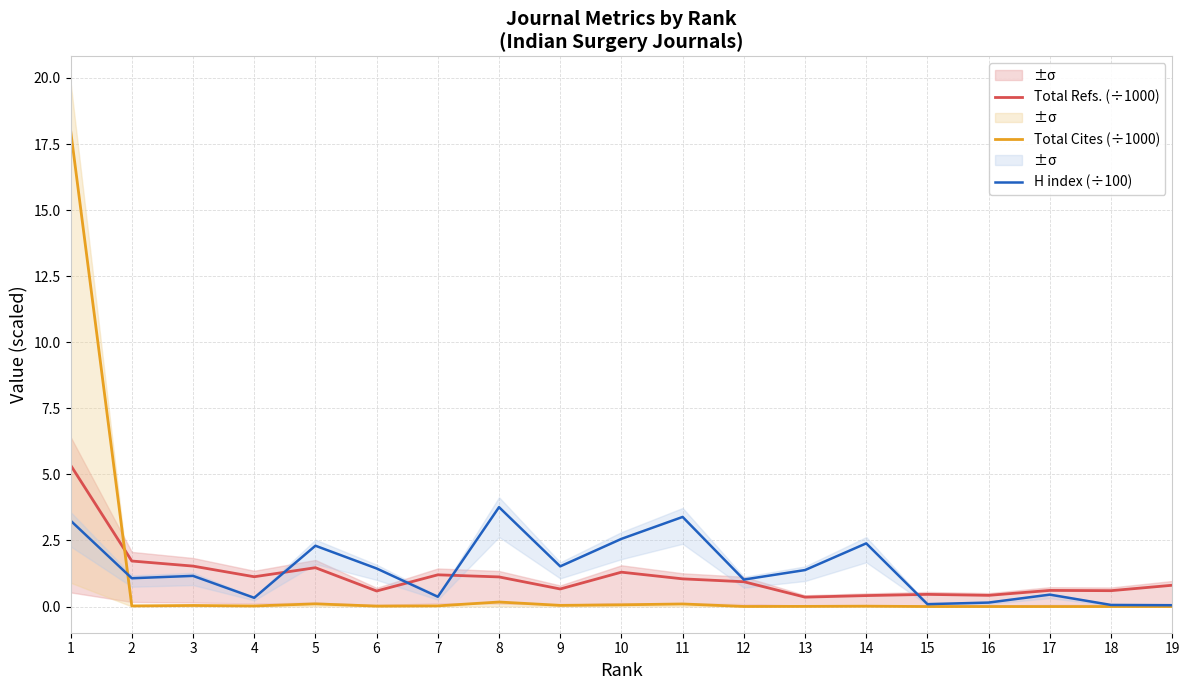

Between which two adjacent categories do Total Refs. (÷1000) and Total Cites (÷1000) first intersect?

1 and 2